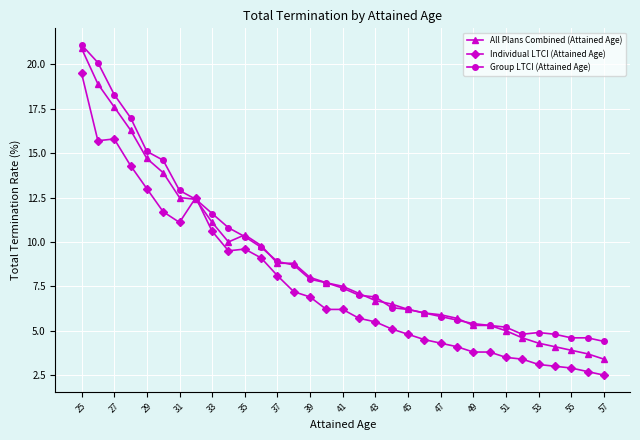

True or false: All Plans Combined (Attained Age) has more than 0 interior local peaks.

True